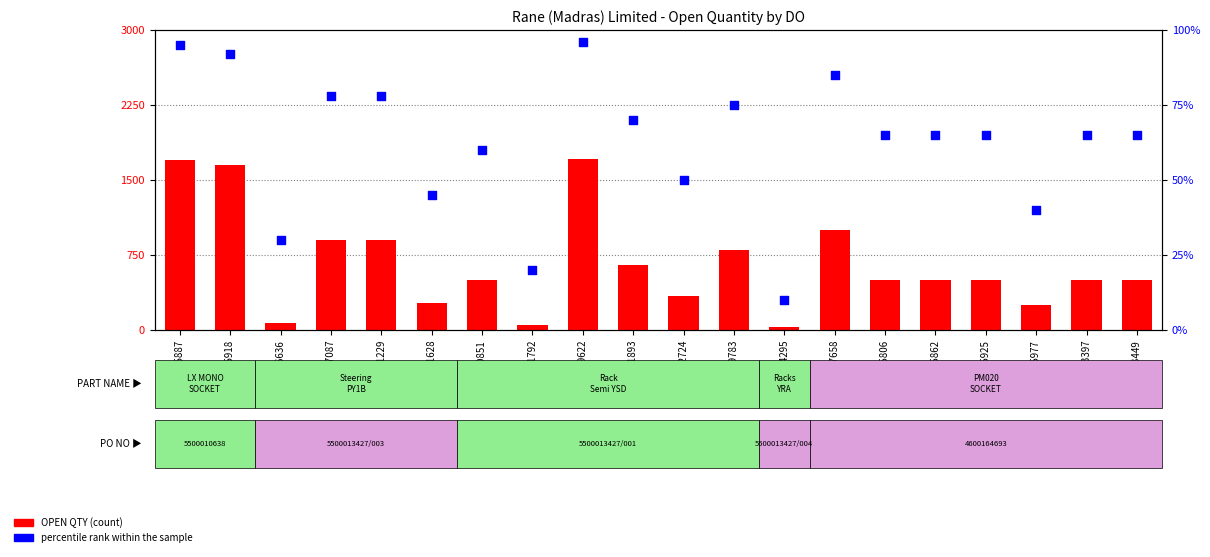

What are all the series names shown in the legend?

OPEN QTY, percentile rank within the sample